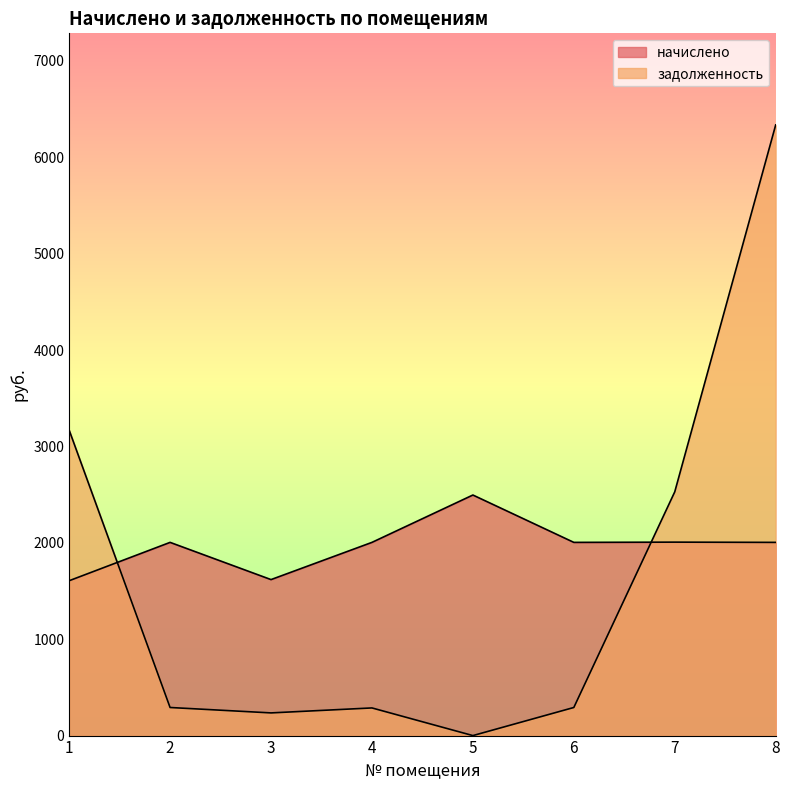

At which category is the sum across all series the highest?

8